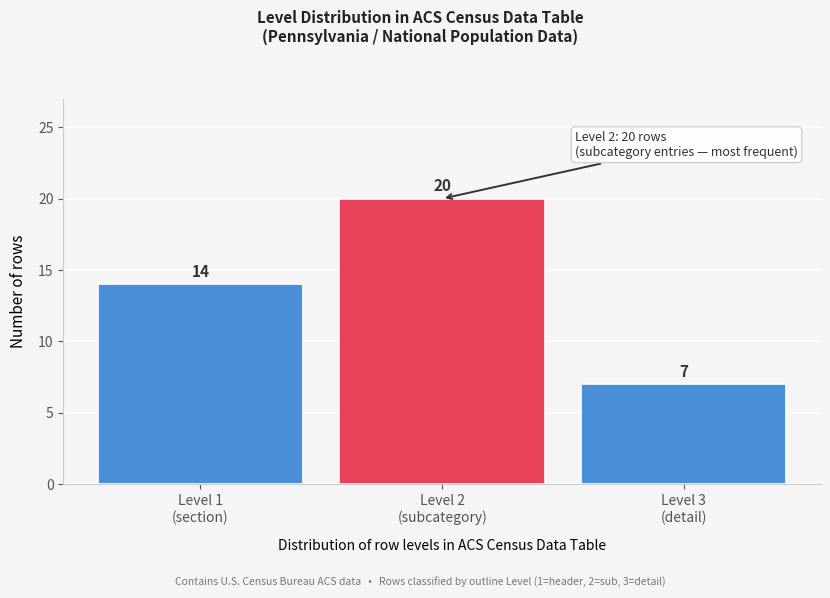

Reading left to right, extract all data points from this chart.

14	20	7